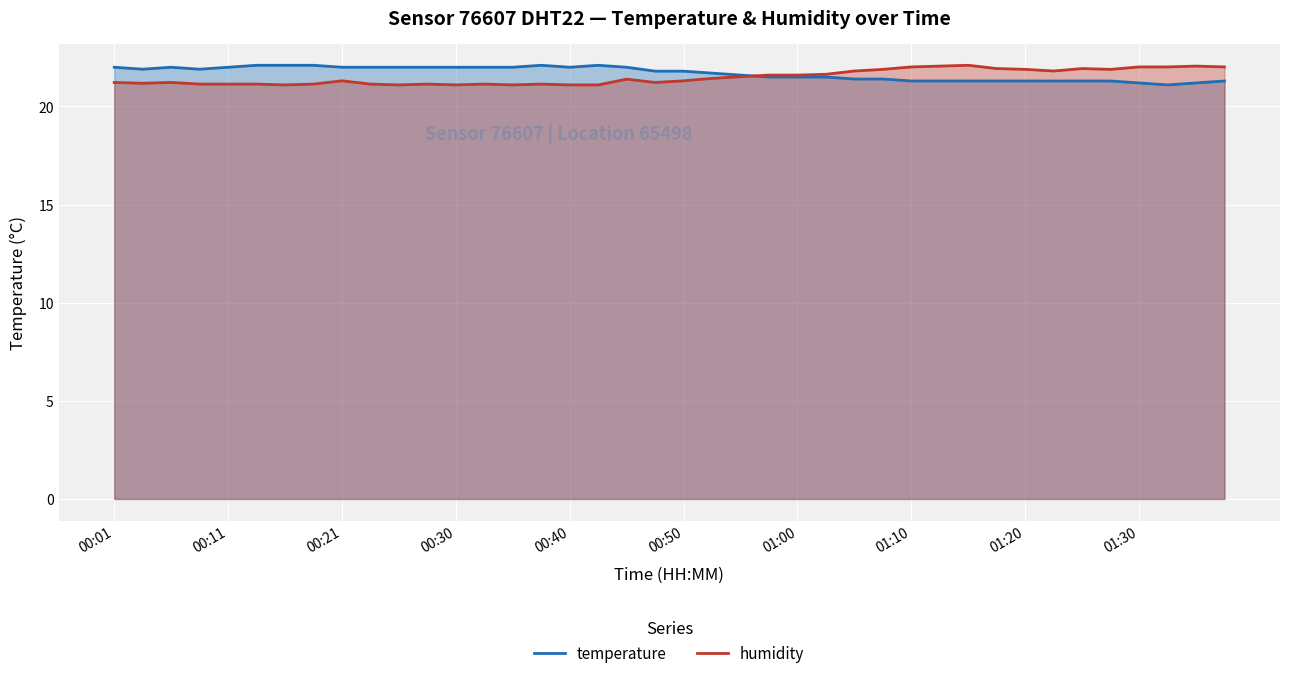

What is the difference between the second highest and second lowest values in the humidity series?

1.0